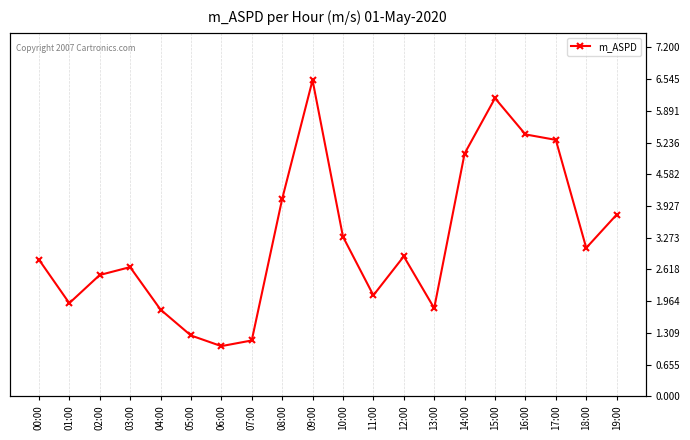

What is the maximum value shown in the chart?

6.5